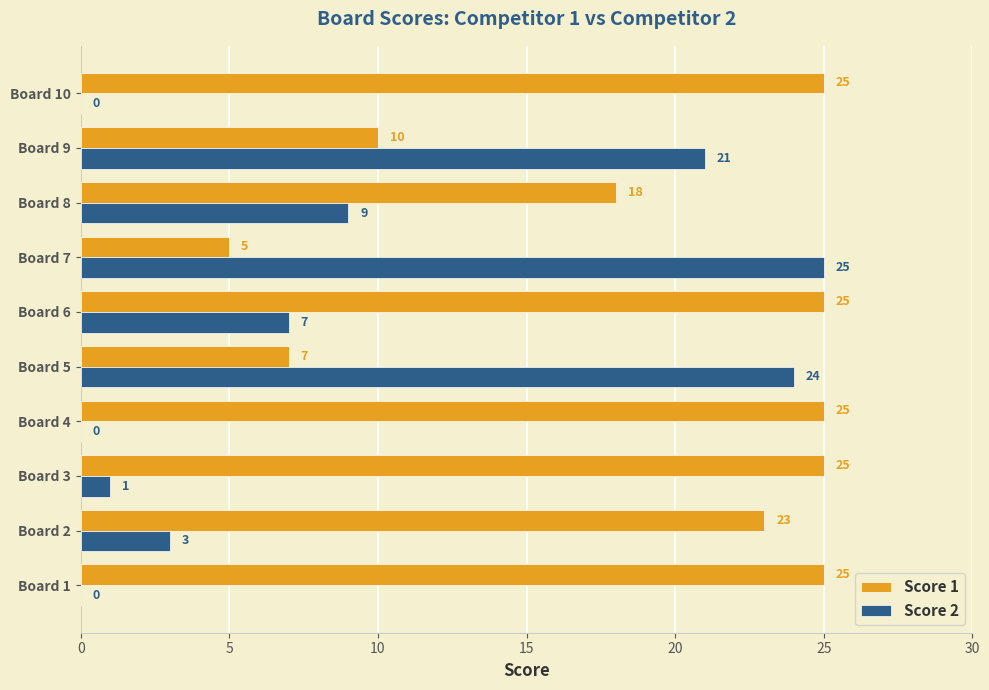

Between Board 2 and Board 4, which series saw the biggest shift?

Score 2